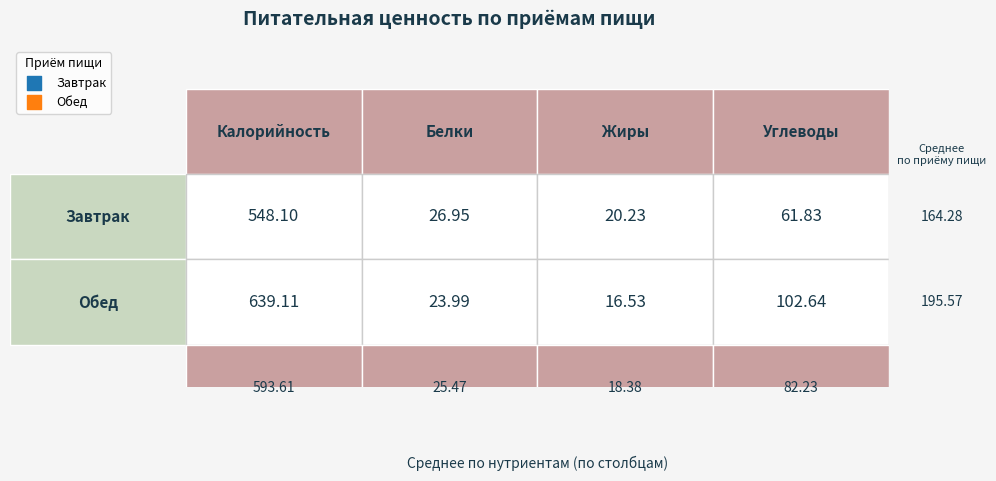

True or false: Обед has a value of 16.5 at Жиры.

True